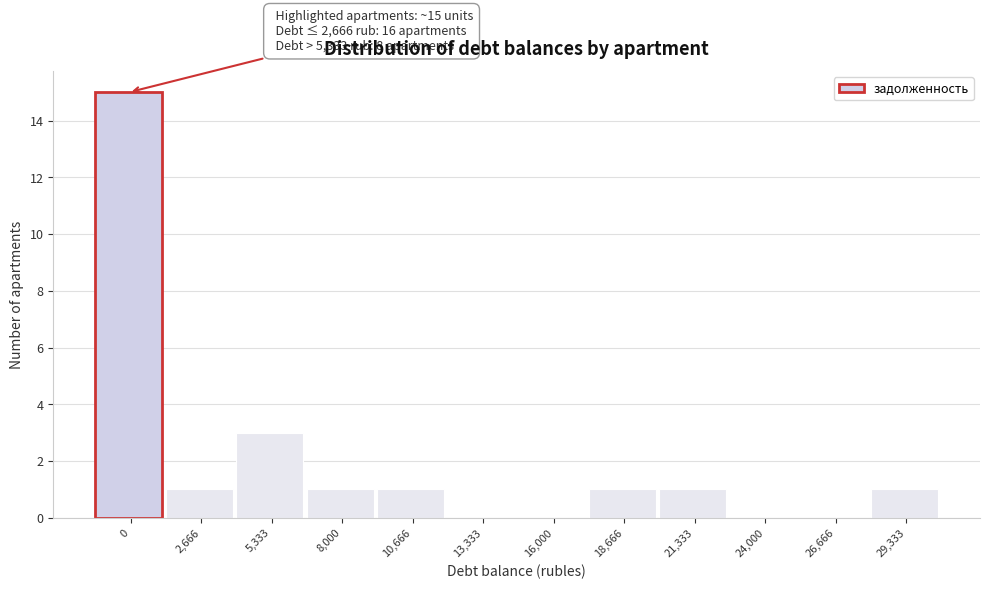

Reading left to right, transcribe all the data shown in this chart.

0=15	2,666=1	5,333=3	8,000=1	10,666=1	13,333=0	16,000=0	18,666=1	21,333=1	24,000=0	26,666=0	29,333=1